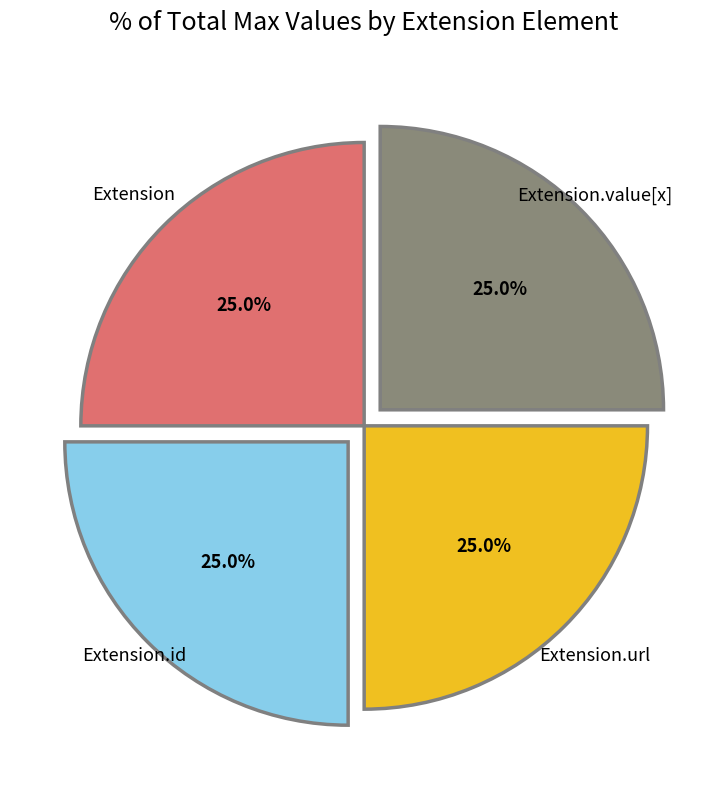

What is the ratio of the value at Extension.value[x] to the value at Extension?

1.0